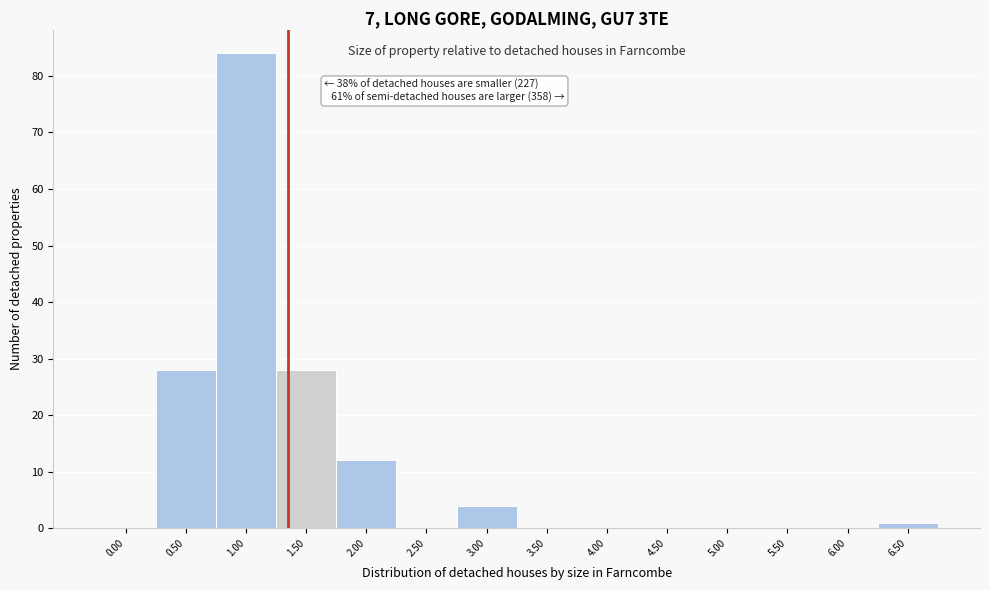

Reading left to right, extract all data points from this chart.

0.00=0	0.50=28	1.00=84	1.50=28	2.00=12	2.50=0	3.00=4	3.50=0	4.00=0	4.50=0	5.00=0	5.50=0	6.00=0	6.50=1